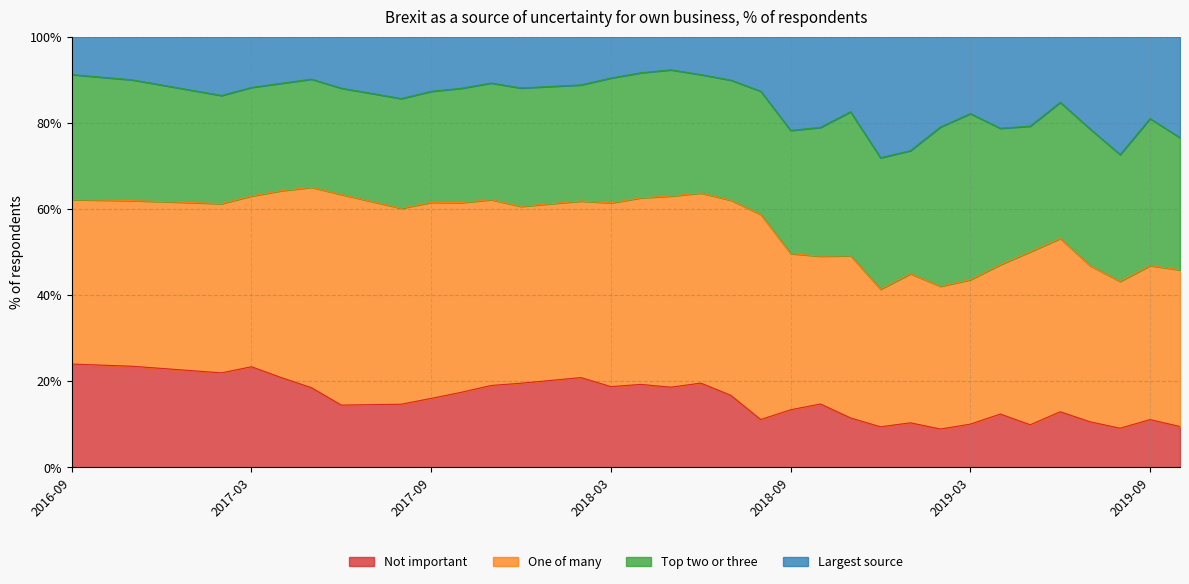

How many data points in Not important are above 16?

19